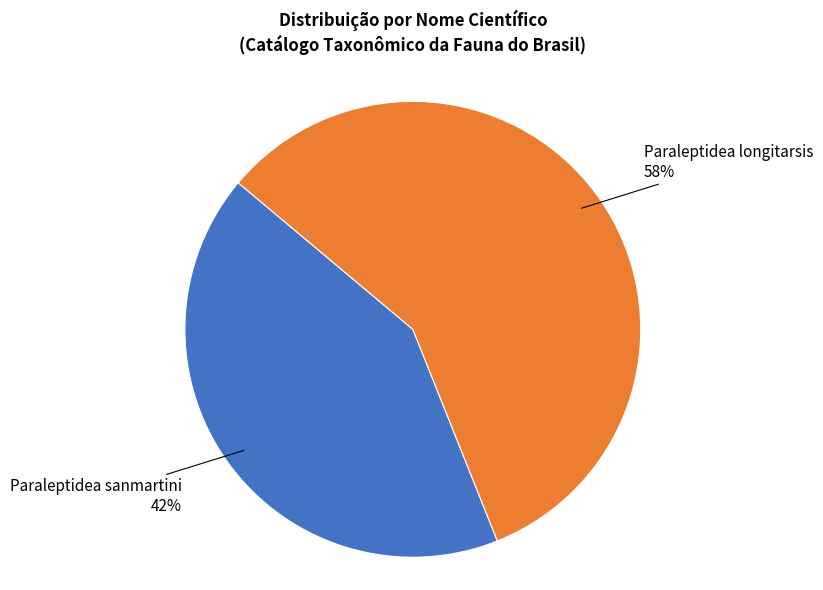

Between Paraleptidea sanmartini and Paraleptidea longitarsis, which is larger?

Paraleptidea longitarsis